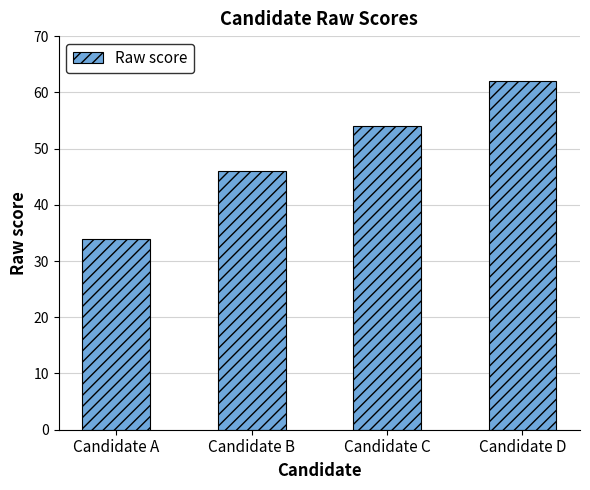

Which category has the lowest value across all series?

Candidate A